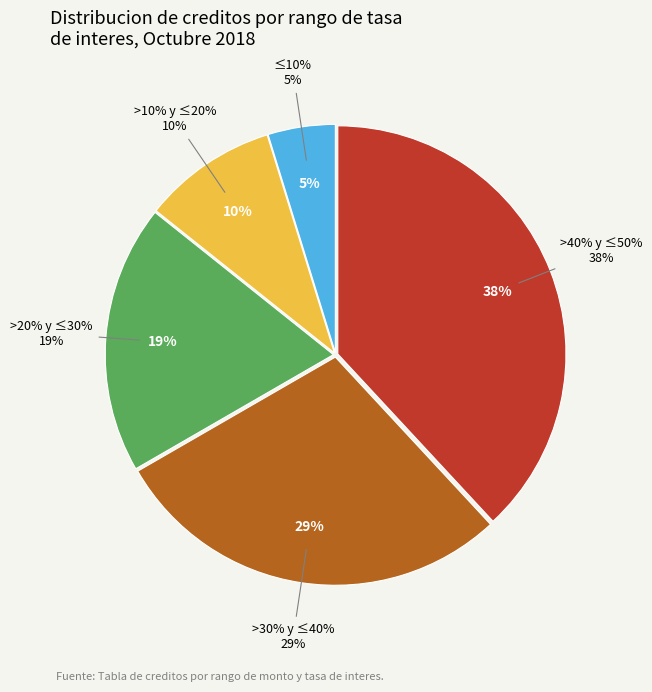

What is the largest slice in the pie chart?

Mayor a 40% y menor o igual a 50%